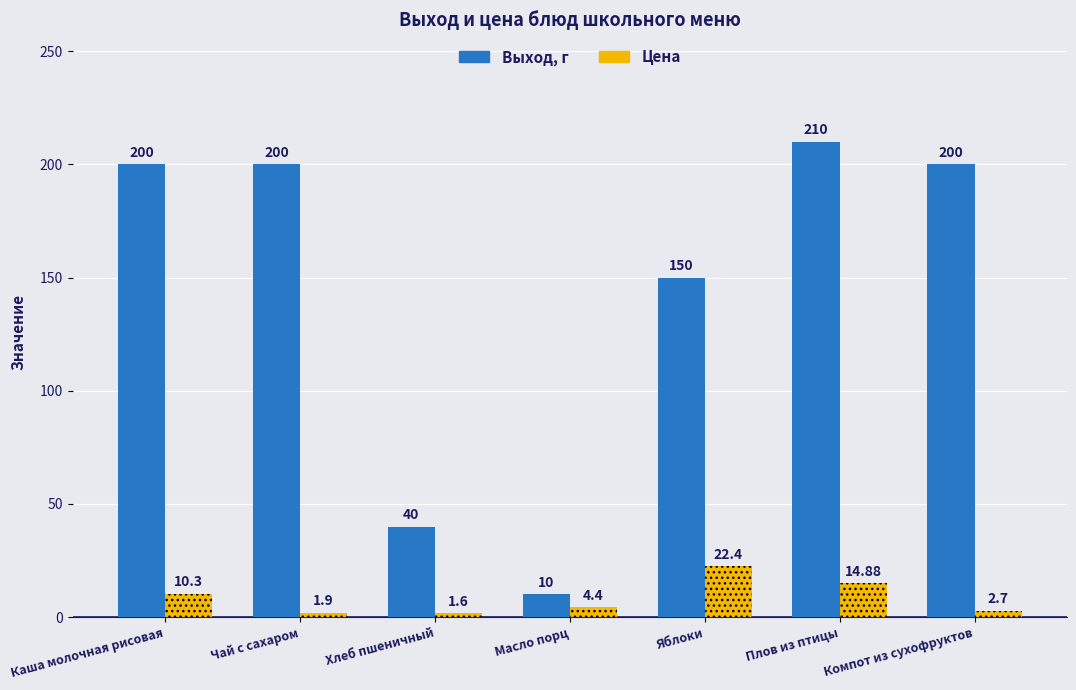

Is the value of Цена at Плов из птицы greater than the value of Выход, г at Чай с сахаром?

No